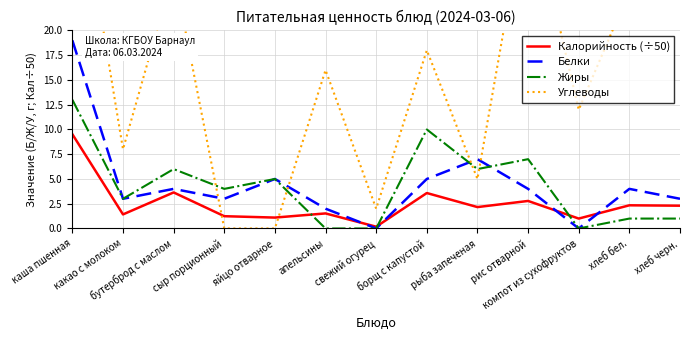

What is the approximate value of Калорийность (÷50) at борщ с капустой?

3.6